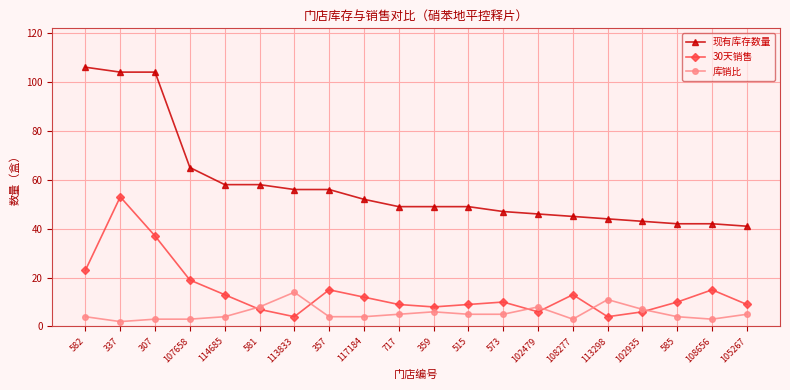

What is the highest value of the 库销比 series?

14